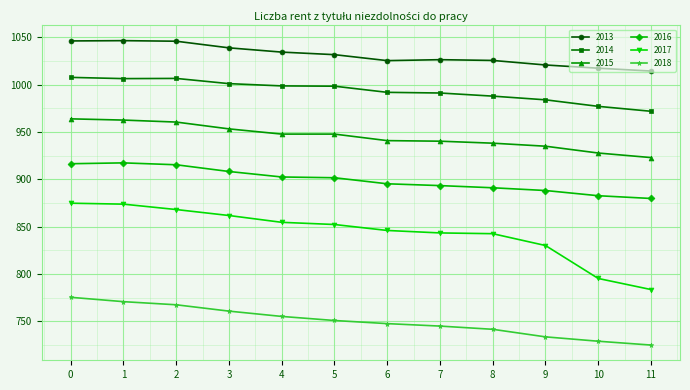

What are all the series names shown in the legend?

2013, 2014, 2015, 2016, 2017, 2018